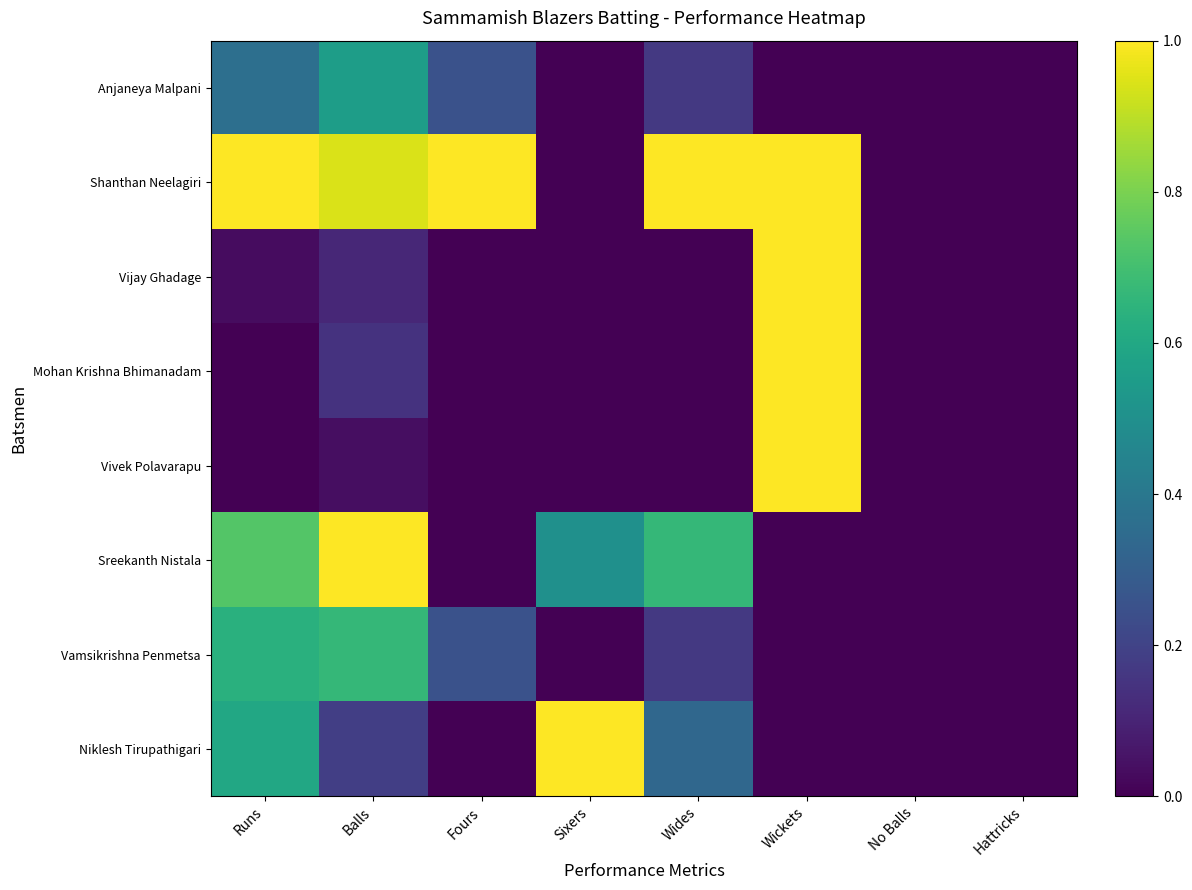

What is the spread (max minus min) of values at Wides?

1.0